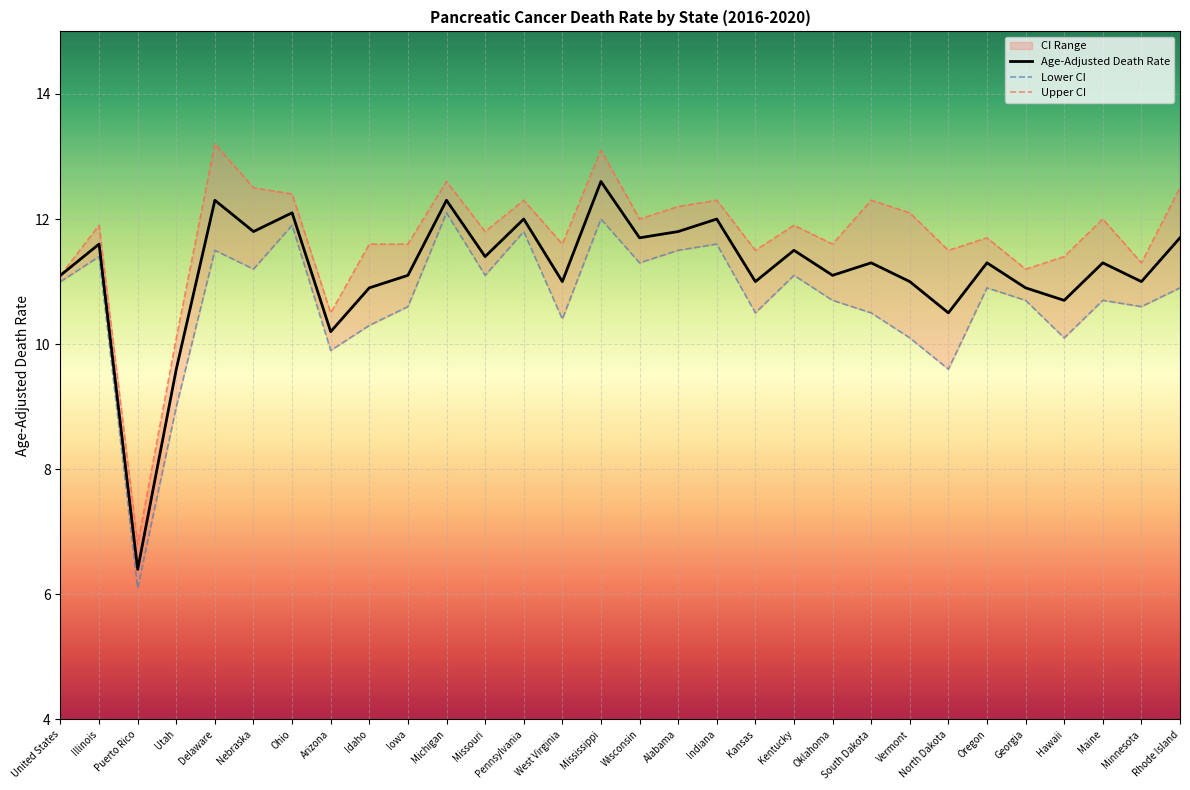

Between Alabama and Michigan, which is larger?

Michigan